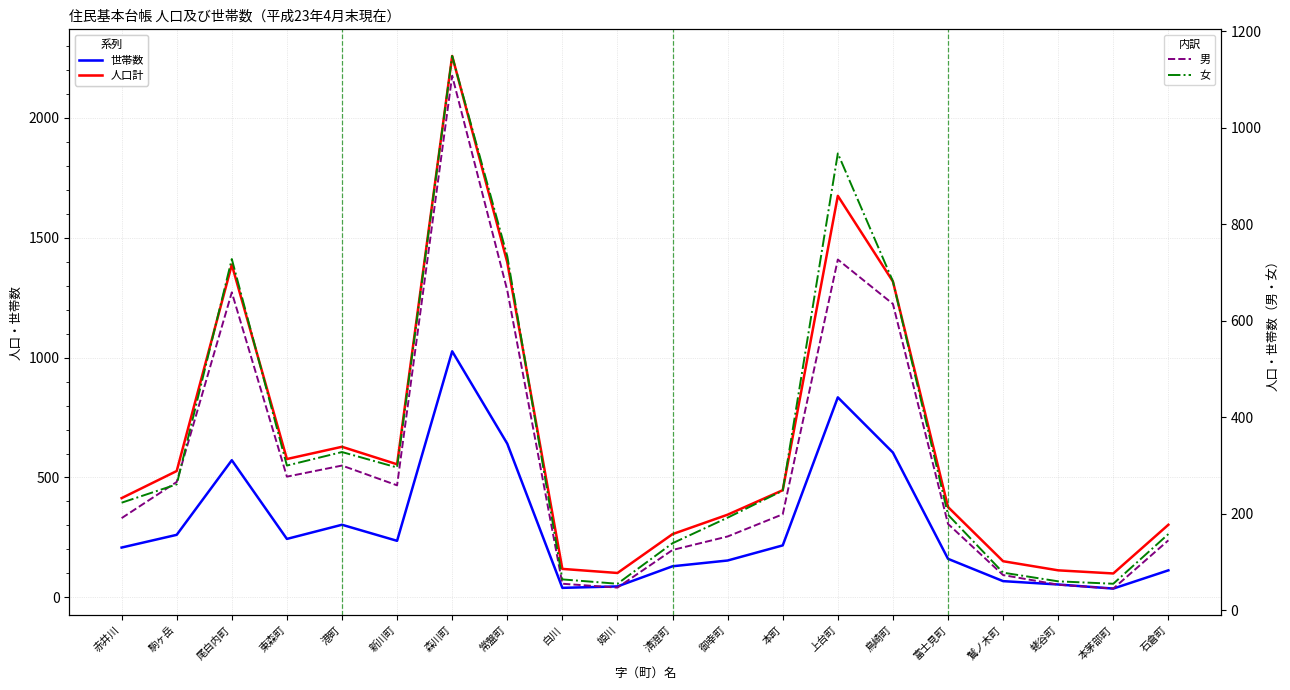

At which label is 女 closest to 602?

鳥崎町